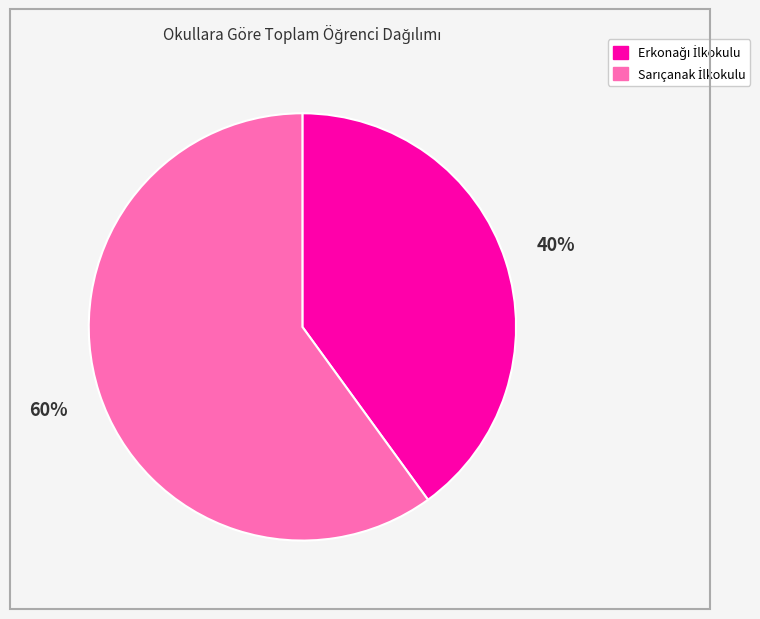

Does any single category account for the majority?

Yes